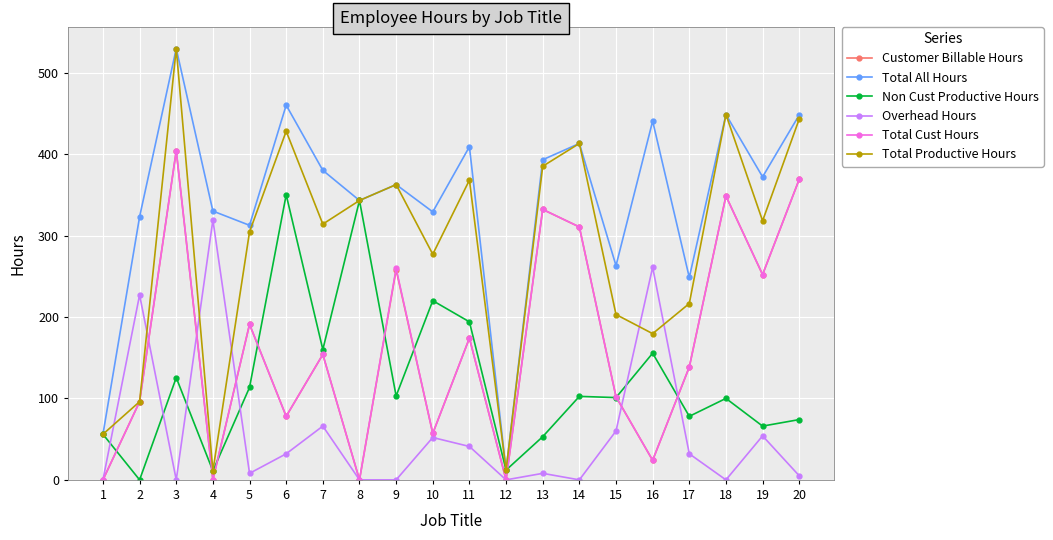

True or false: Customer Billable Hours and Total All Hours cross at least once.

False